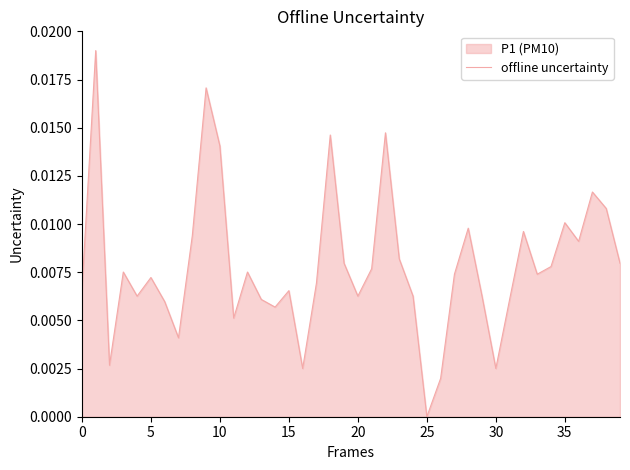

At which category does the chart reach its minimum across all series?

25